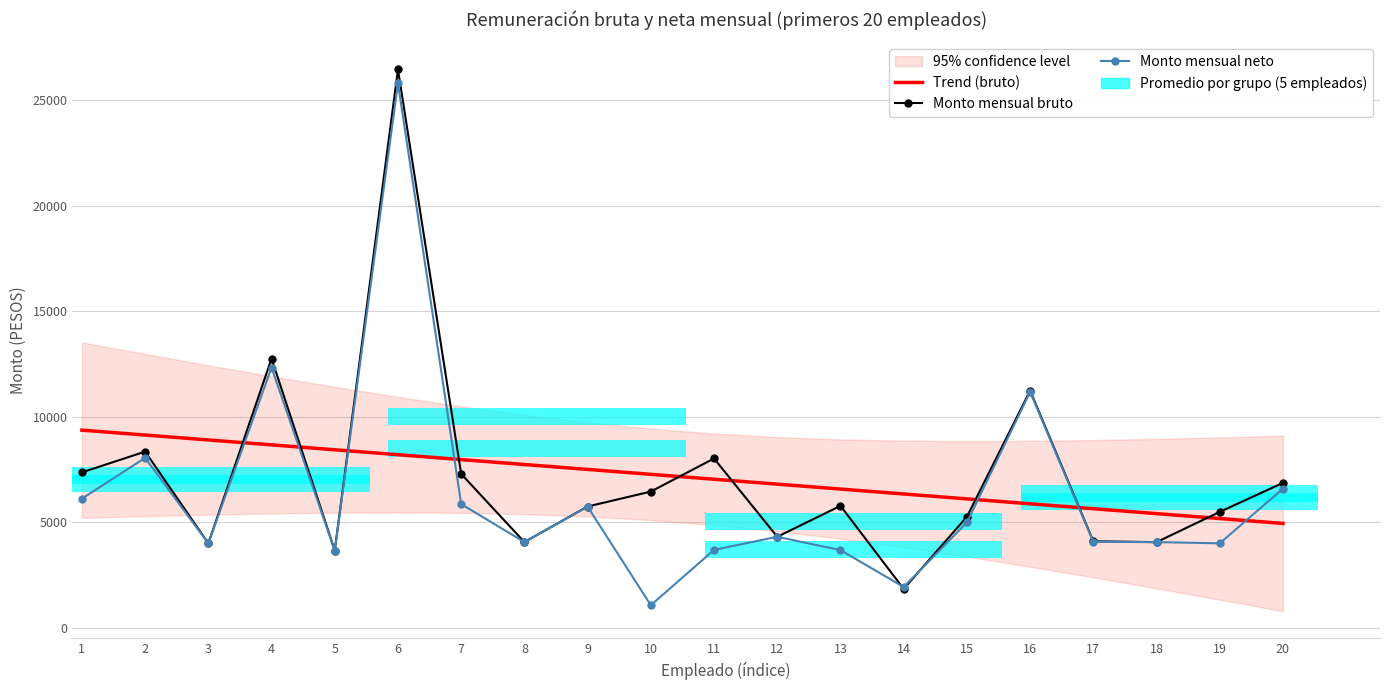

What is the sum of the Trend (bruto) values at 14 and 12?

13153.0